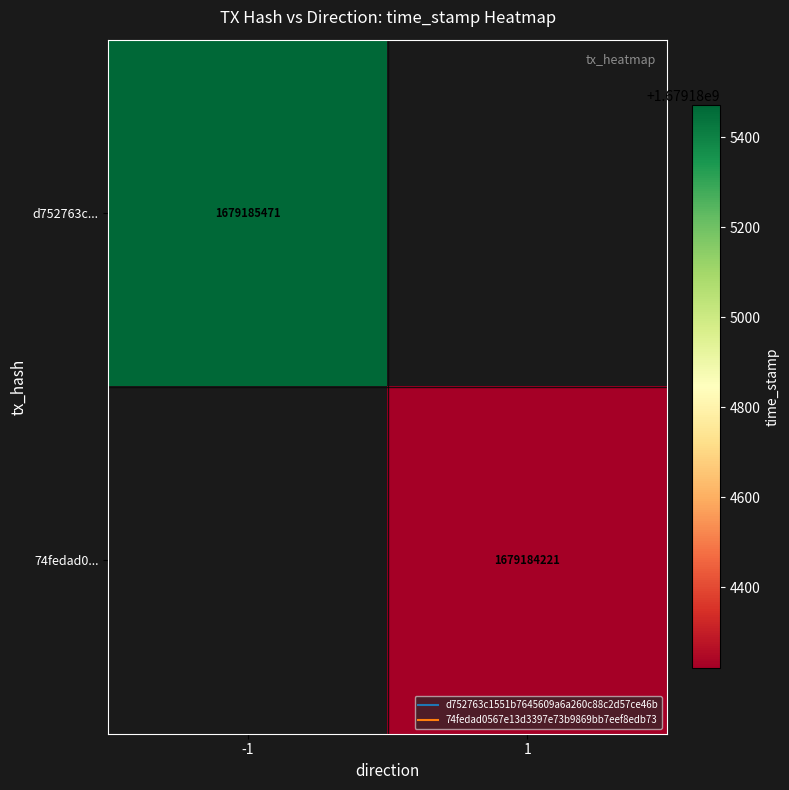

Is it true that 74fedad0567e13d3397e73b9869bb7eef8edb73 equals 620927155.0 at 5?

False